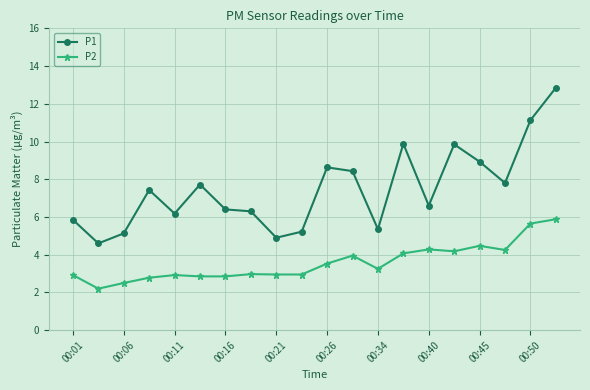

What is the minimum value shown in the chart?

2.2